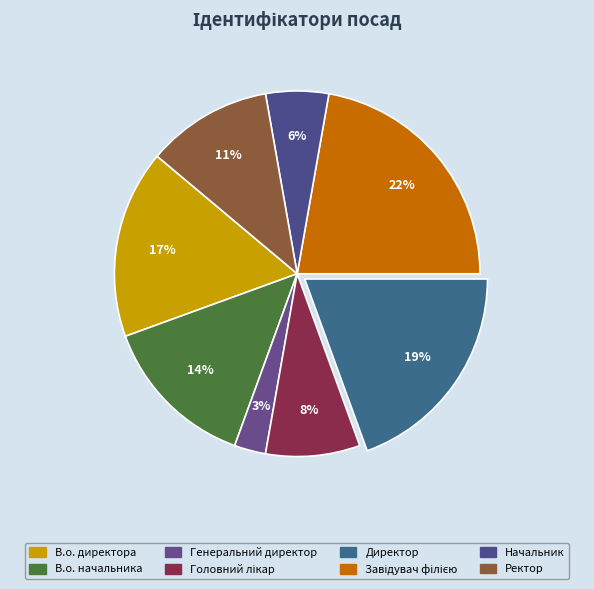

How many segments does this pie chart have?

8